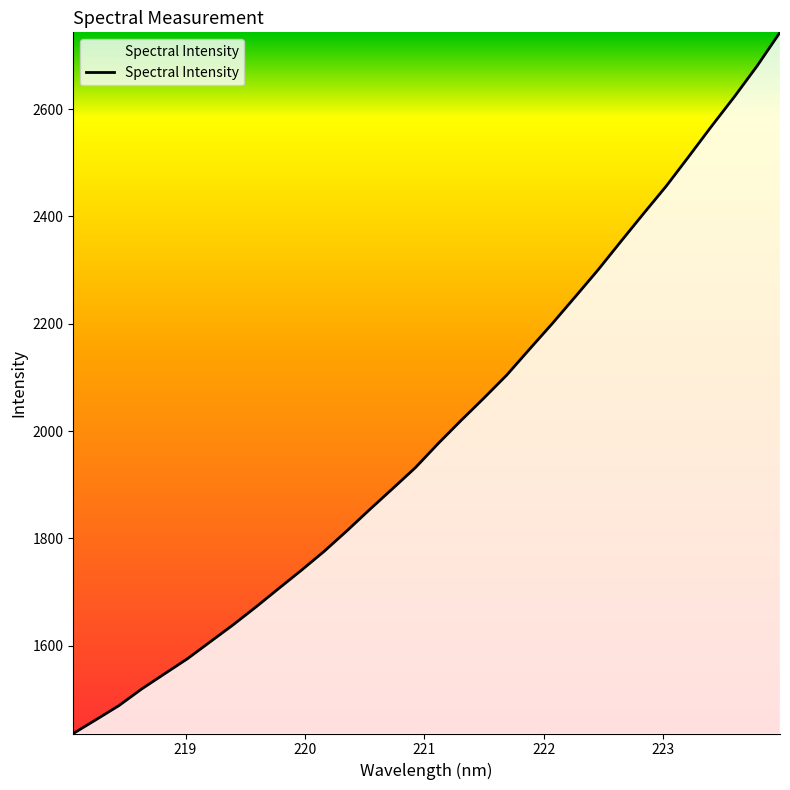

How many lines are shown in the chart?

1